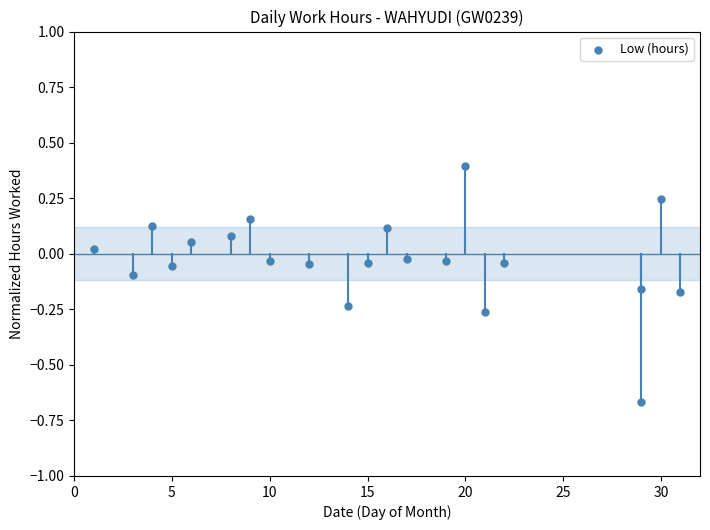

What is the range of X values (max minus min)?

30.0